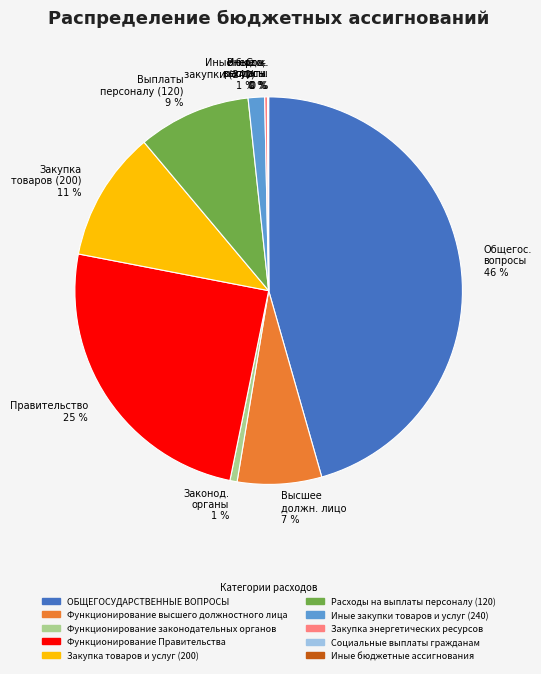

Does Выплаты персоналу (120) 9 % account for over 50% of the chart?

No